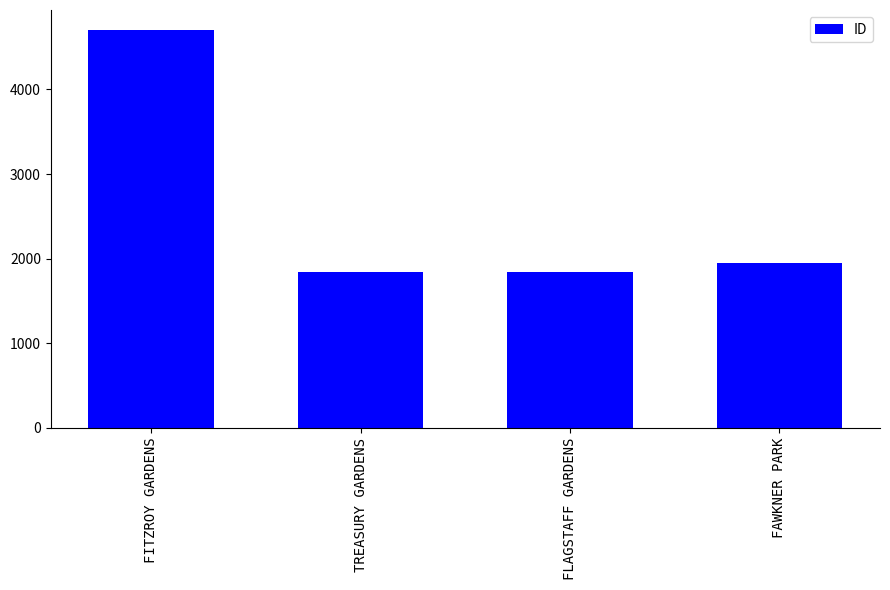

What is the value of the 1st bar from the left?

4703